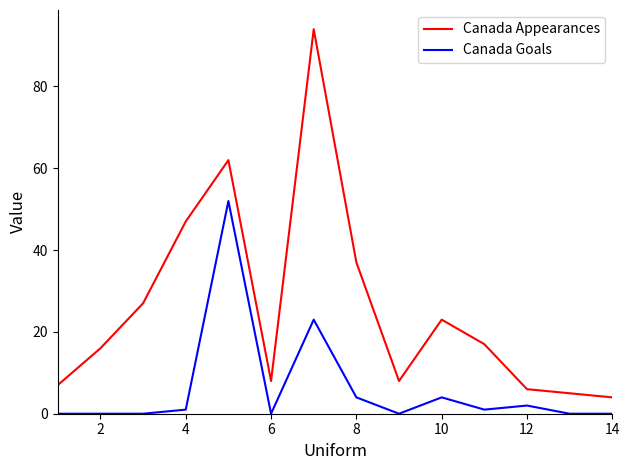

Rank the series by their maximum value, from highest to lowest.

Canada Appearances, Canada Goals